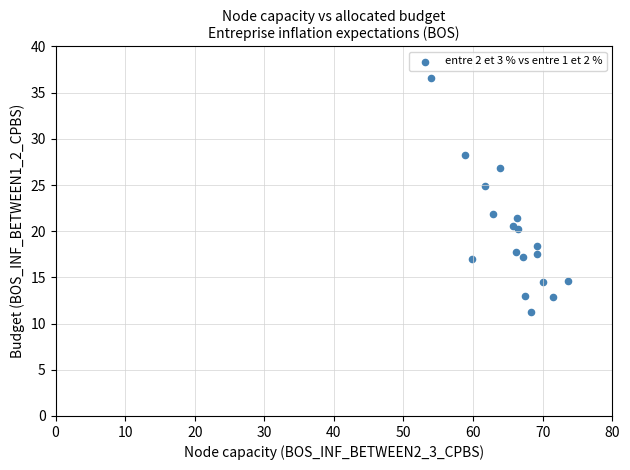

What Y value in the scatter plot is closest to 23?

21.9